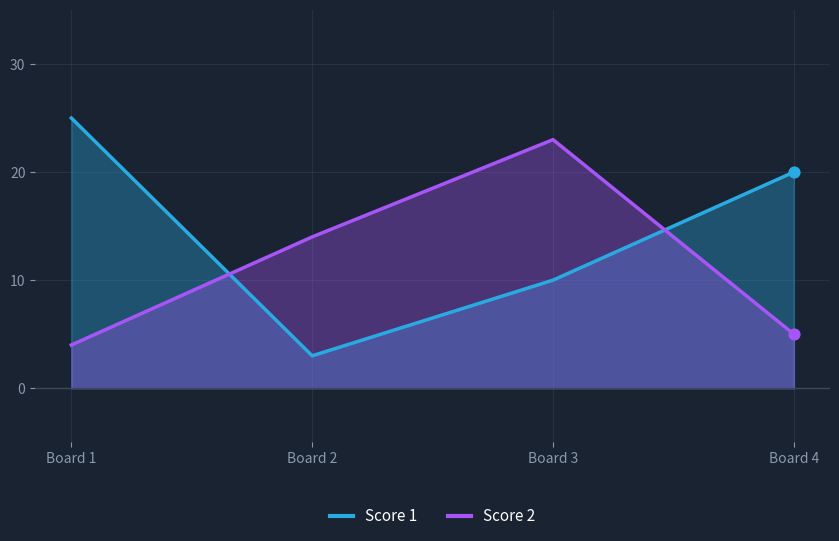

What is the total value across all series at Board 2?

17